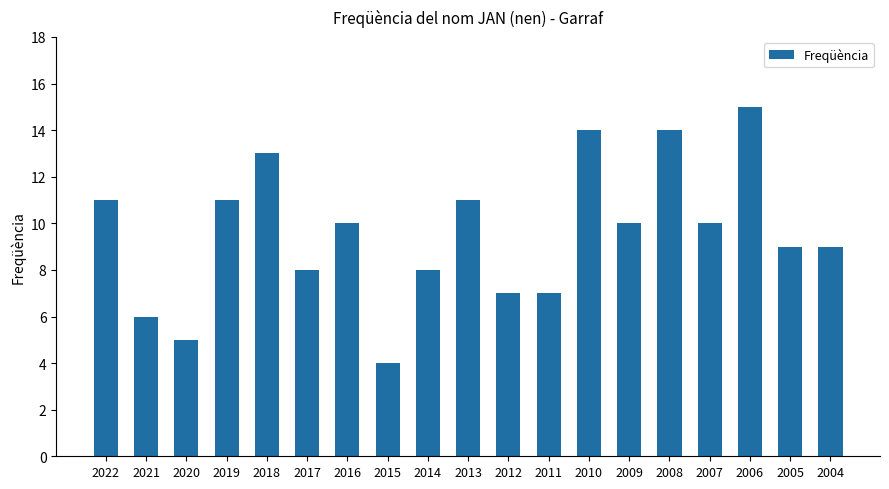

At which label does the data first exceed 10?

2022